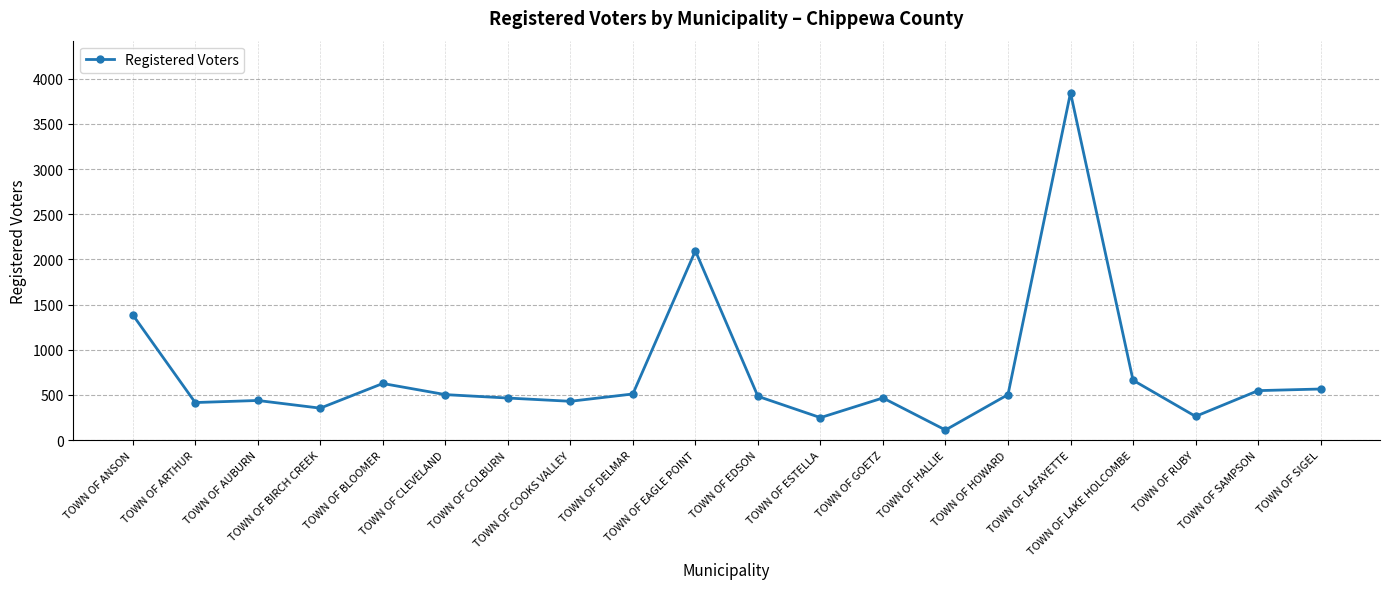

What is the label of the 7th point from the left?

TOWN OF COLBURN